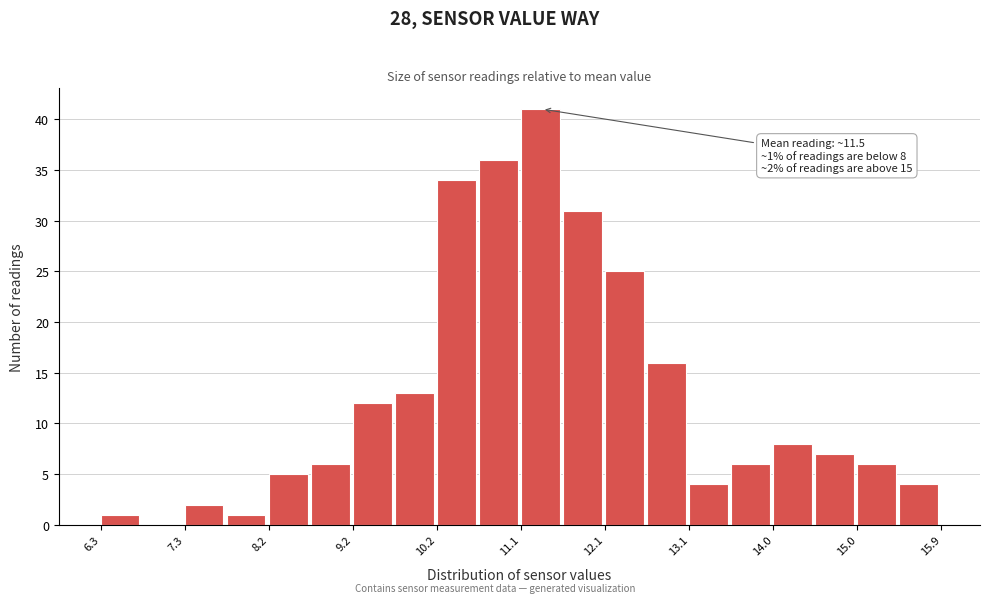

Which range on the x-axis has the tallest bar?

11.13 to 11.61